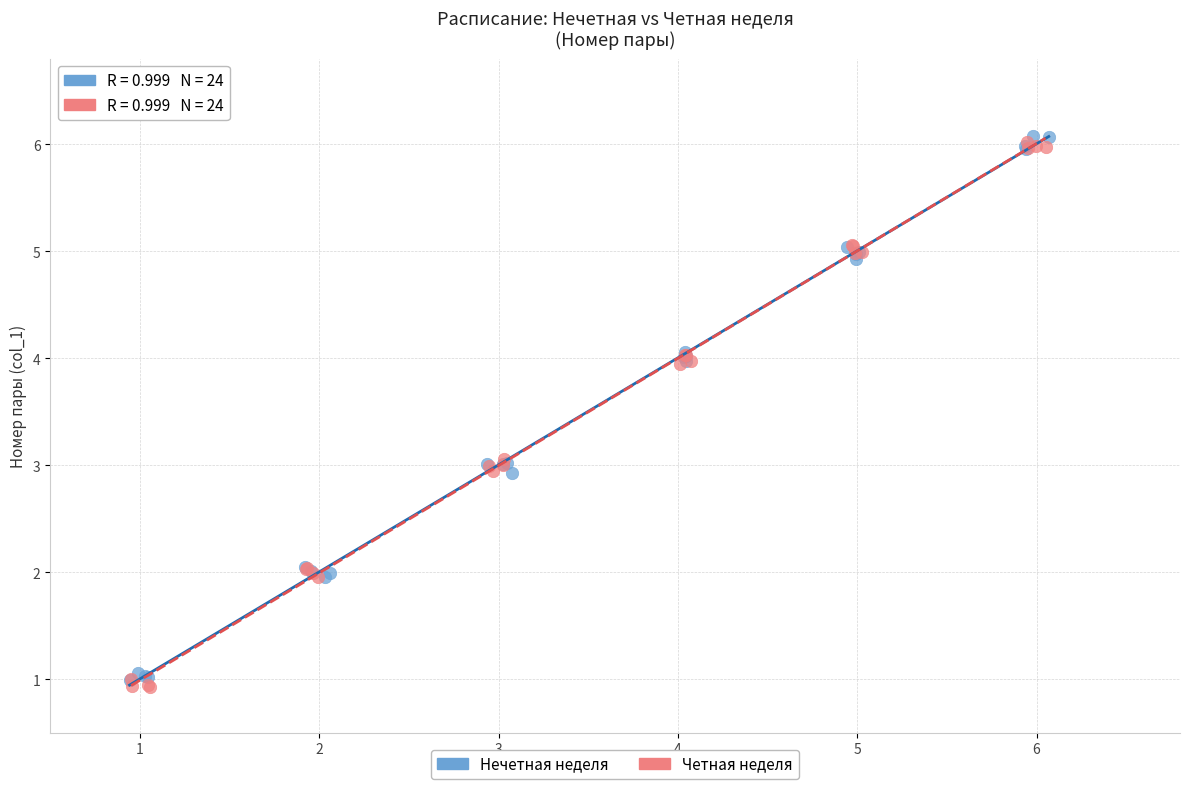

What are all the series names shown in the legend?

Нечетная неделя, Четная неделя